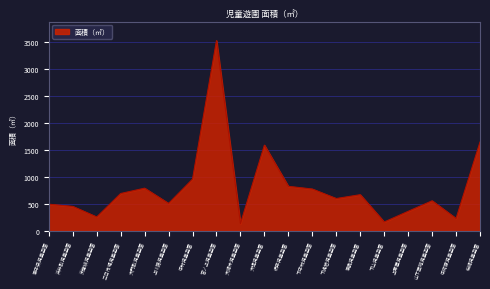

What is the minimum value shown in the chart?

136